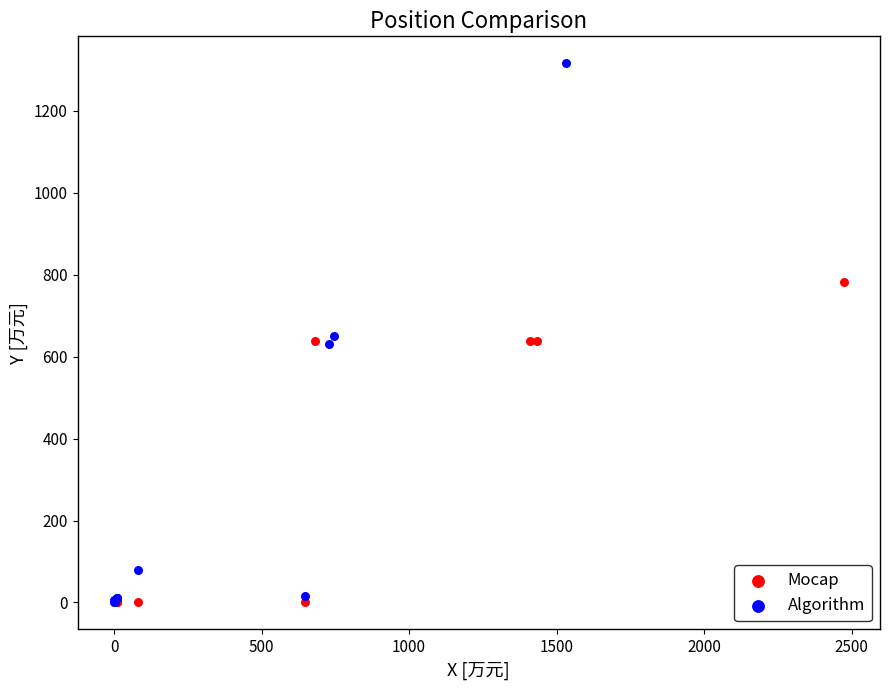

Which series reaches the maximum Y coordinate?

Algorithm